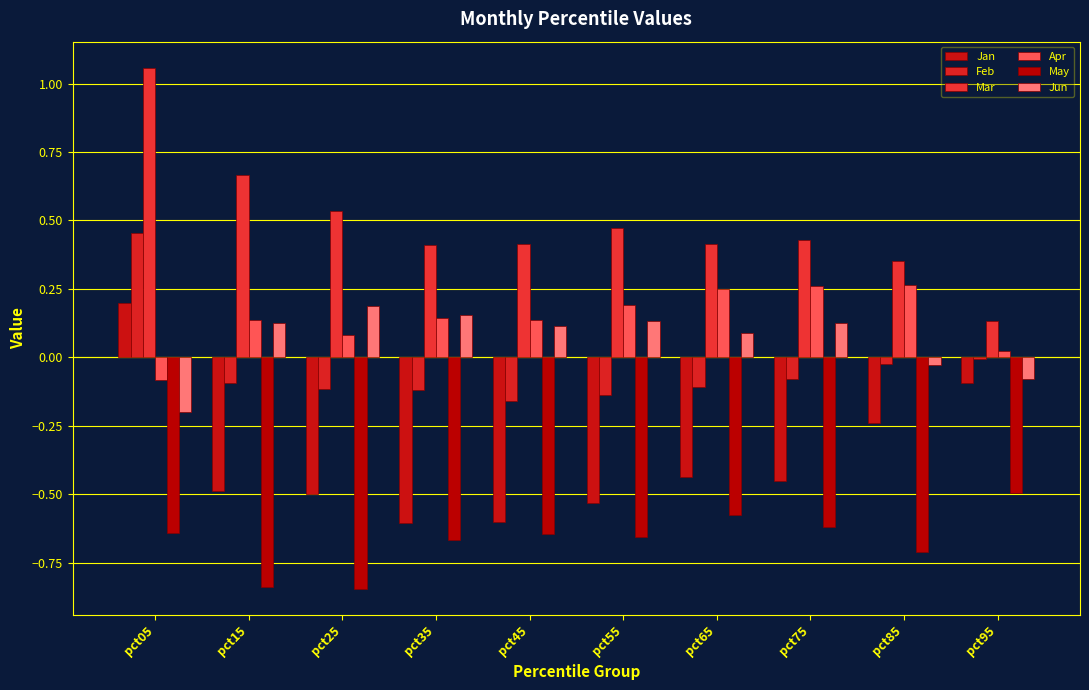

The value of May at pct15 is -1.3. True or false?

False